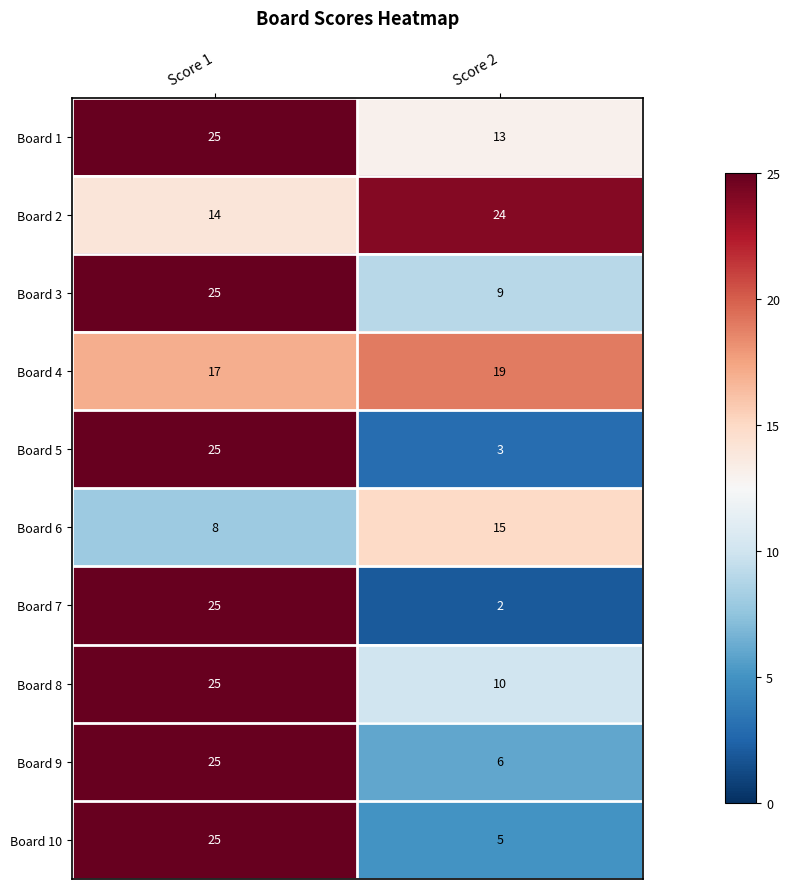

What is the difference between the maximum and minimum values in the Board 6 series?

7